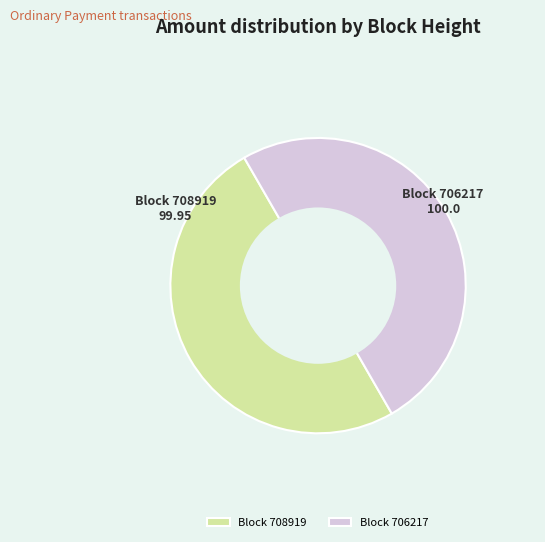

How many segments does this pie chart have?

2